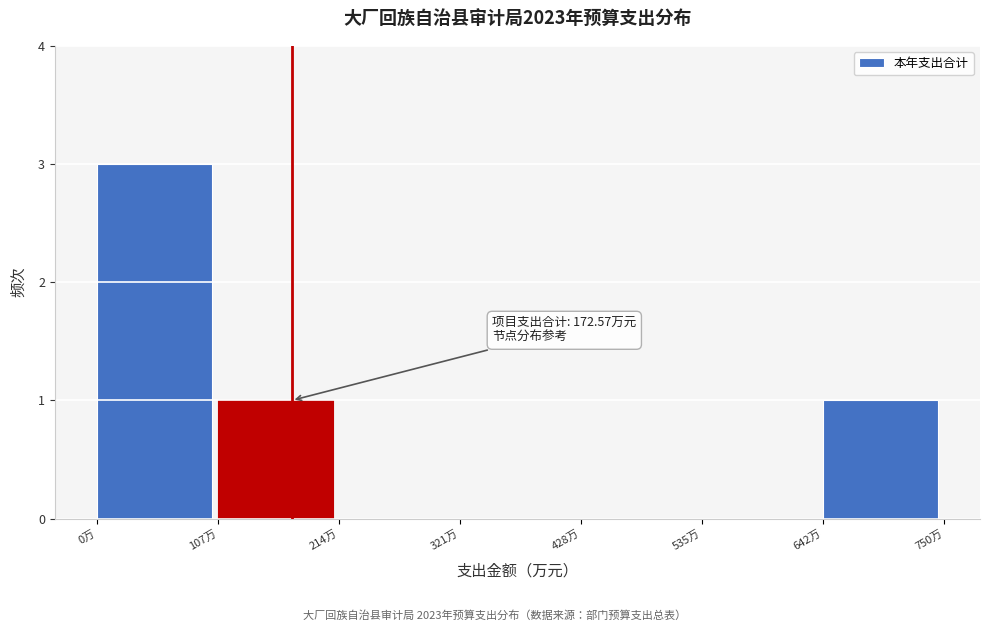

Over which range of the x-axis is the bar tallest?

0 to 100